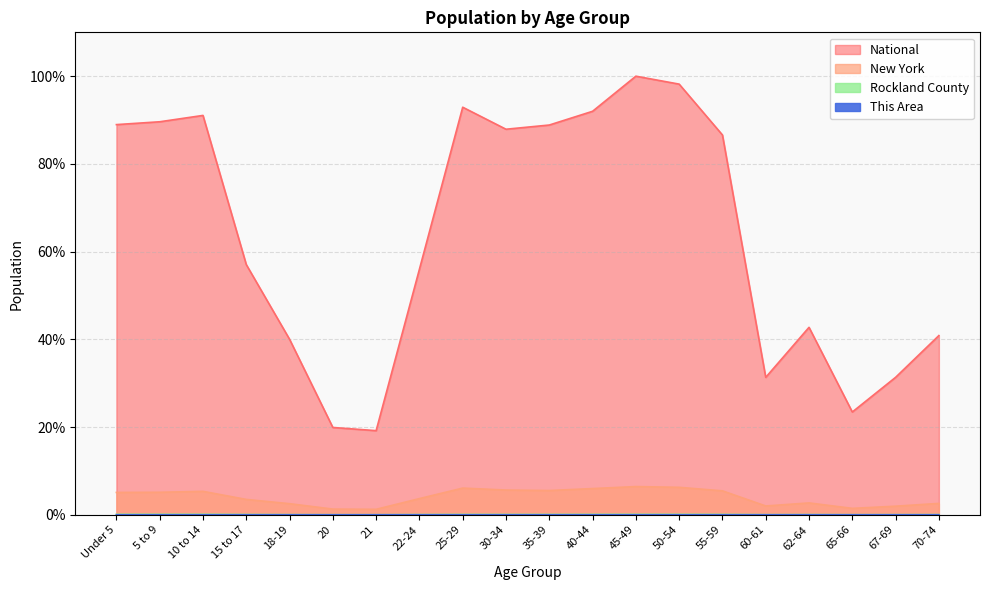

What is the sum of all National values?

1277.9